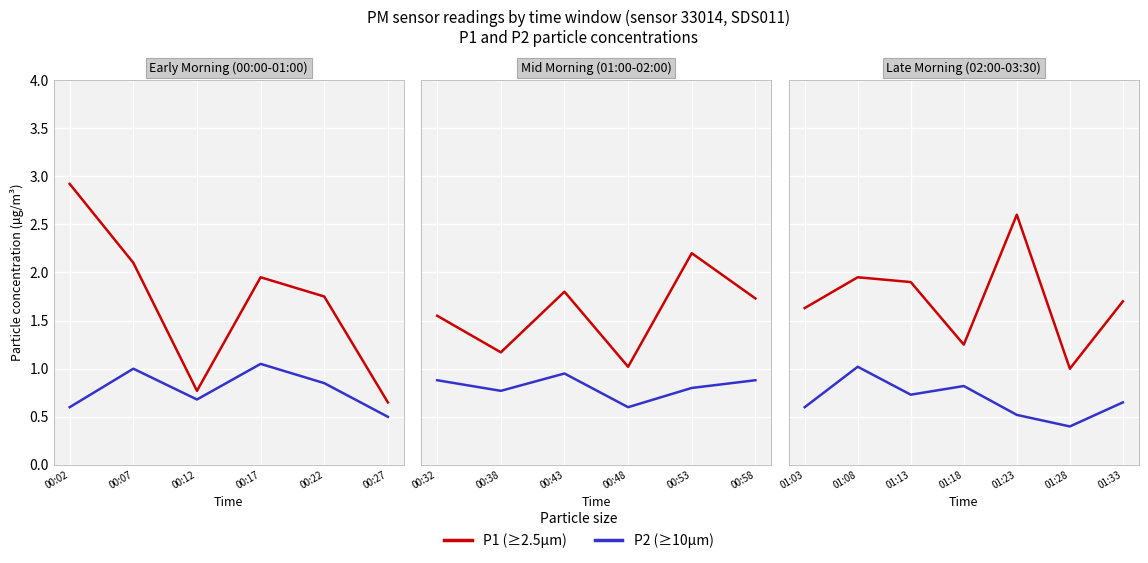

How many categories are shown in the chart?

7